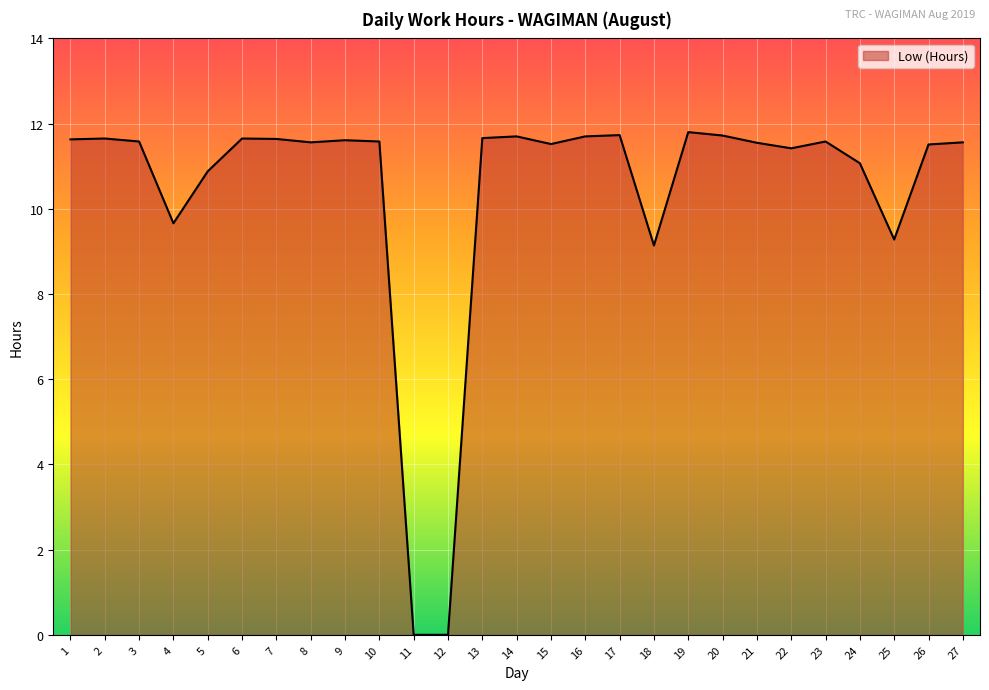

True or false: the data shows 6.4 at 25.

False